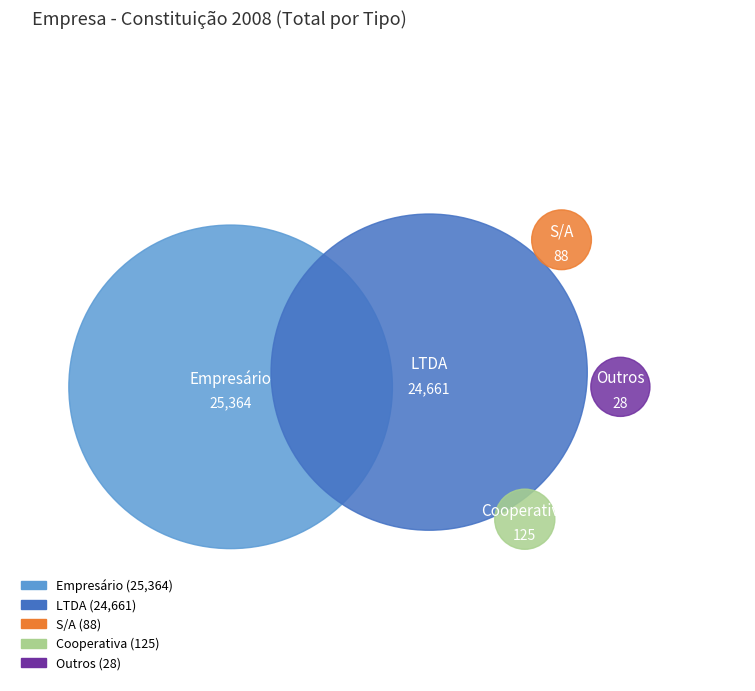

Approximately how many times larger is the value at LTDA compared to S/A?

280.2